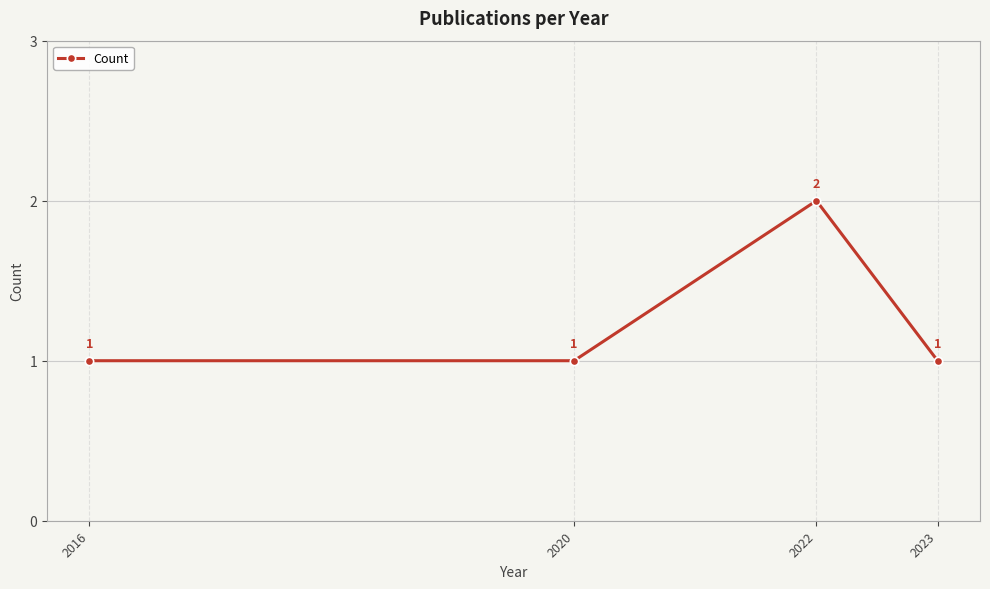

Count the values in the range 1 to 2.

4